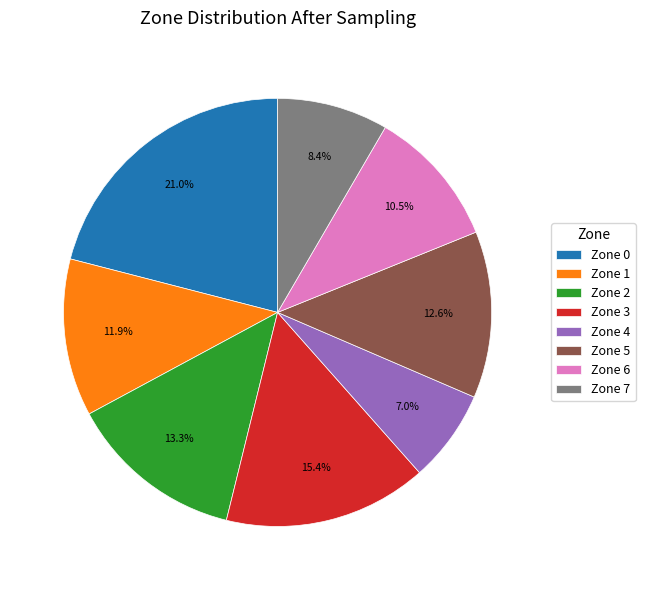

Is it true that Zone 3 is 15% of the pie?

True